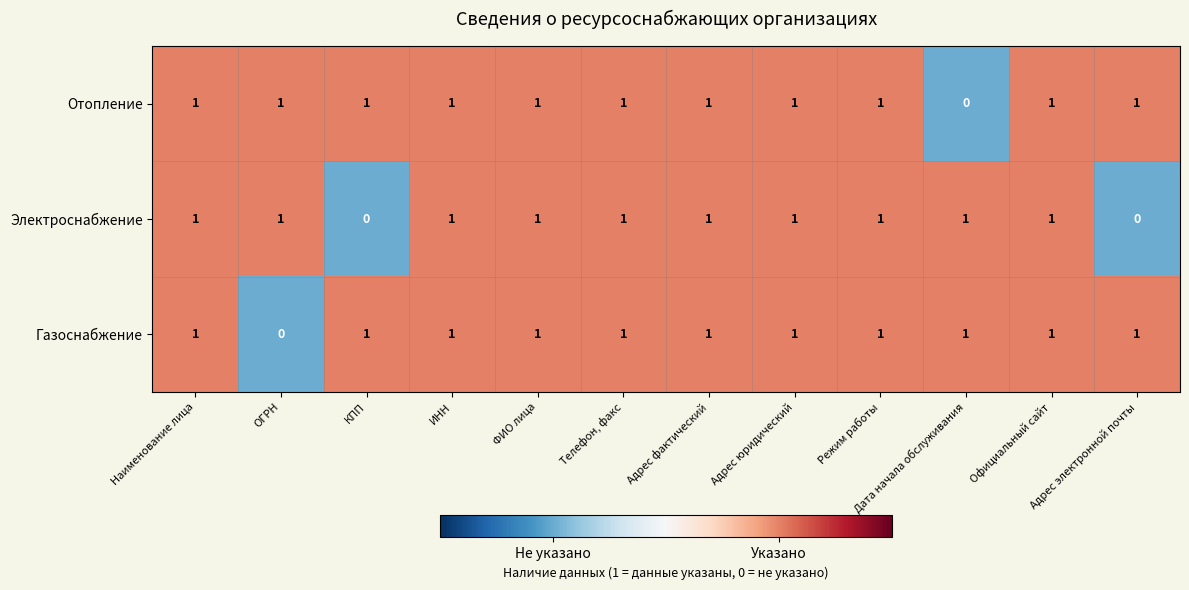

Is it true that Газоснабжение equals 2 at Официальный сайт?

False